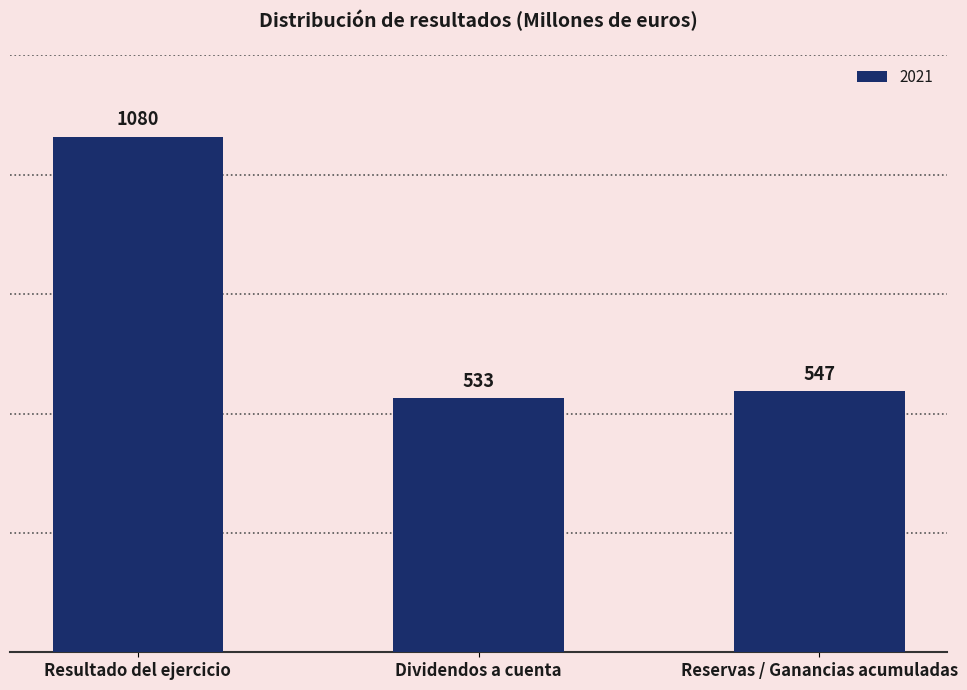

What is the label of the 2nd bar from the right?

Dividendos a cuenta